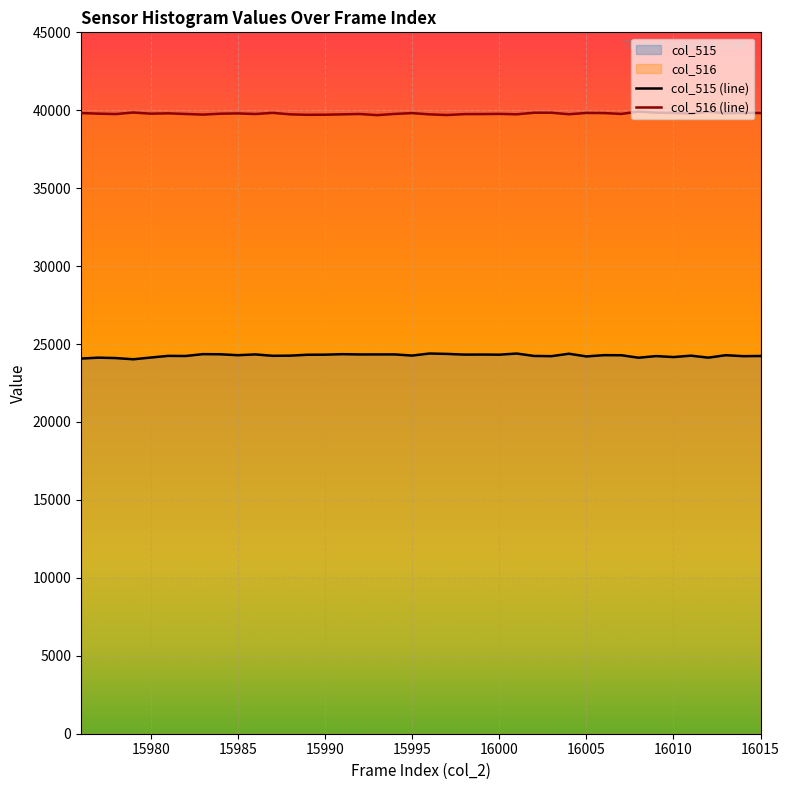

How many lines are shown in the chart?

2